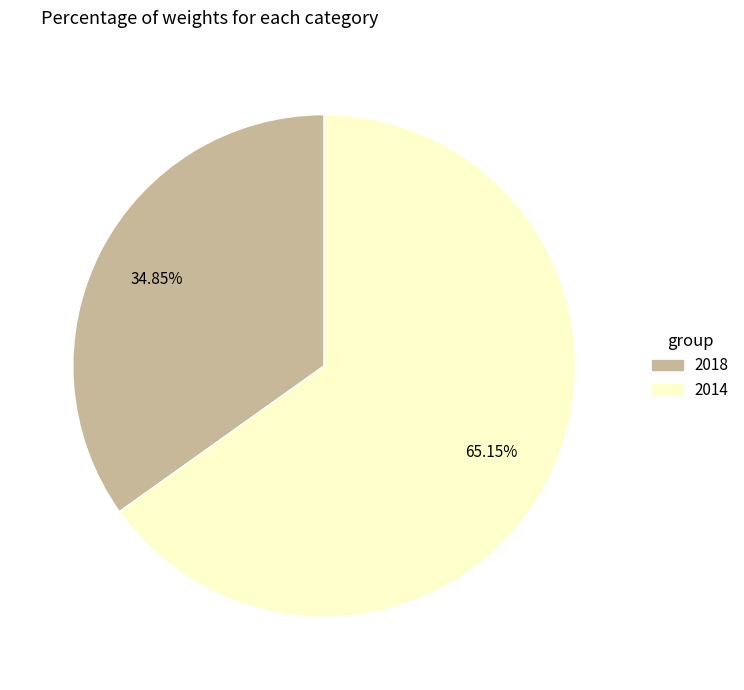

What is the smallest slice in the pie chart?

2018